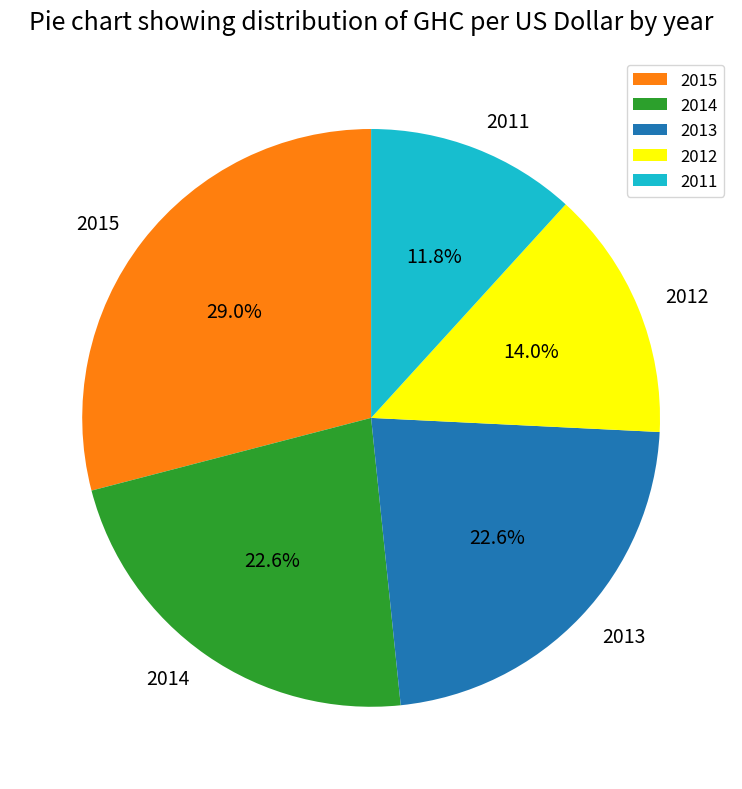

Is the sum of 2013 and 2012 greater than half?

No